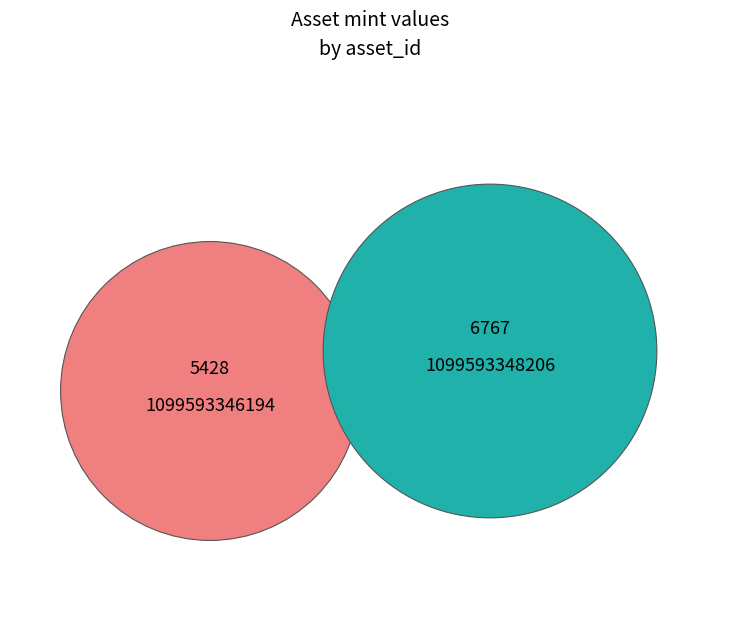

Count the number of slices in the pie.

2